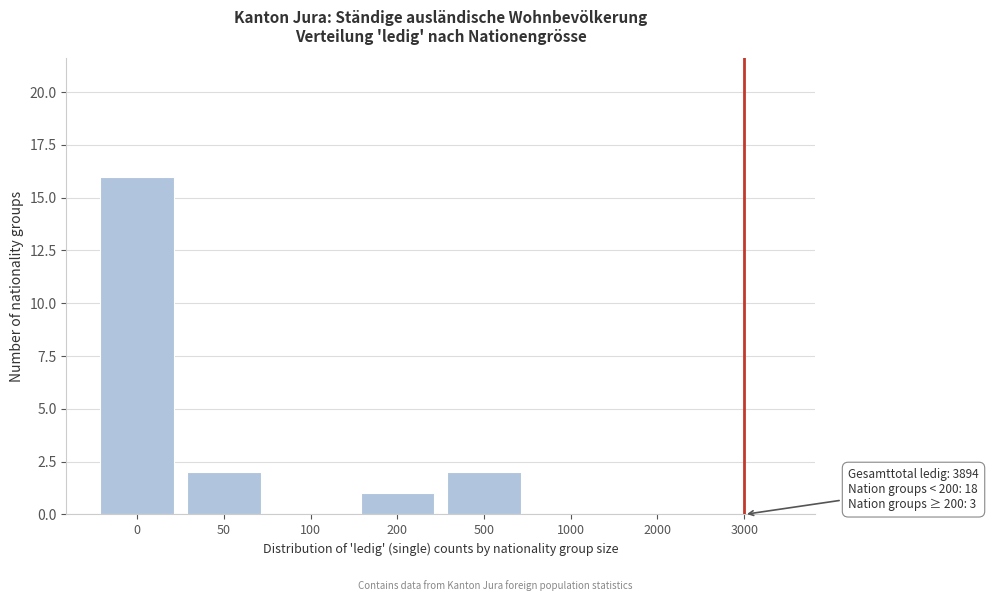

Reading left to right, transcribe all the data shown in this chart.

0=16	50=2	100=0	200=1	500=2	1000=0	2000=0	3000=0